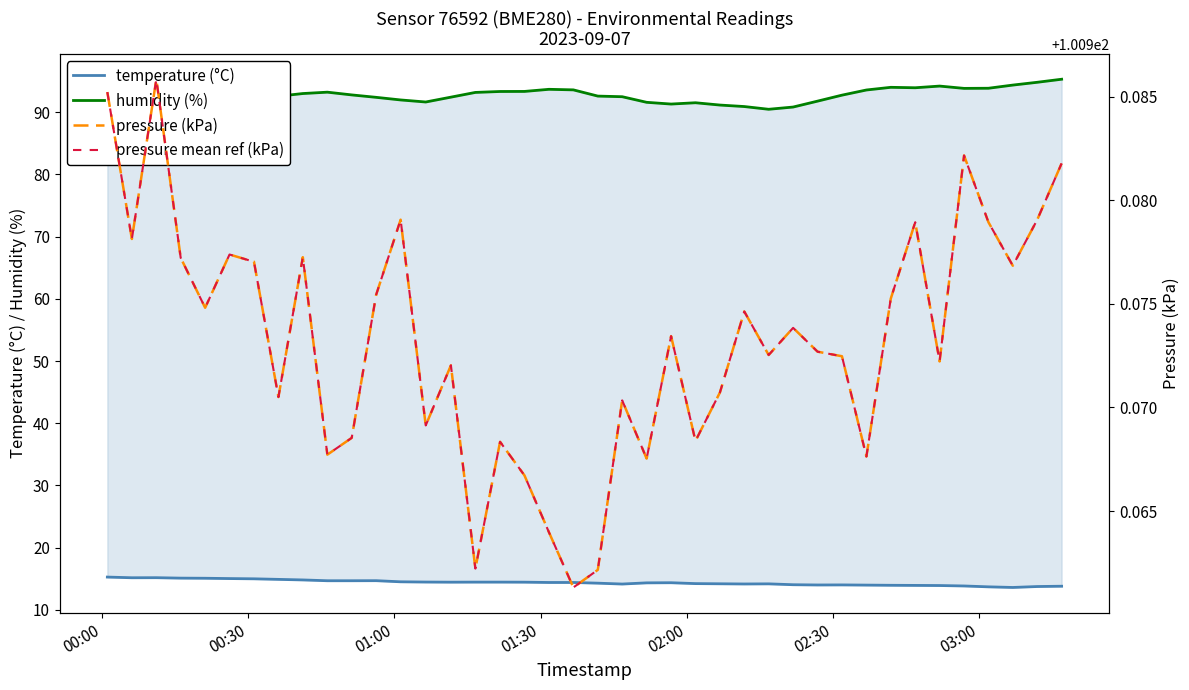

Reading right to left, what are all the values shown in this chart?

temperature (°C): 13.8	13.8	13.6	13.7	13.8	13.9	13.9	13.9	14.0	14.0	14.0	14.0	14.2	14.2	14.2	14.2	14.4	14.3	14.2	14.3	14.4	14.4	14.4	14.5	14.5	14.4	14.5	14.5	14.7	14.7	14.7	14.8	14.9	15.0	15.0	15.1	15.1	15.2	15.2	15.3
humidity (%): 95.3	94.8	94.3	93.8	93.8	94.2	93.9	94.0	93.6	92.7	91.8	90.8	90.5	90.9	91.1	91.5	91.3	91.6	92.5	92.6	93.6	93.7	93.3	93.3	93.2	92.4	91.6	92.0	92.4	92.8	93.2	93.0	92.6	92.2	91.8	91.5	91.3	90.5	89.7	89.8
pressure (kPa): 101.0	101.0	101.0	101.0	101.0	101.0	101.0	101.0	101.0	101.0	101.0	101.0	101.0	101.0	101.0	101.0	101.0	101.0	101.0	101.0	101.0	101.0	101.0	101.0	101.0	101.0	101.0	101.0	101.0	101.0	101.0	101.0	101.0	101.0	101.0	101.0	101.0	101.0	101.0	101.0
pressure mean ref (kPa): 101.0	101.0	101.0	101.0	101.0	101.0	101.0	101.0	101.0	101.0	101.0	101.0	101.0	101.0	101.0	101.0	101.0	101.0	101.0	101.0	101.0	101.0	101.0	101.0	101.0	101.0	101.0	101.0	101.0	101.0	101.0	101.0	101.0	101.0	101.0	101.0	101.0	101.0	101.0	101.0